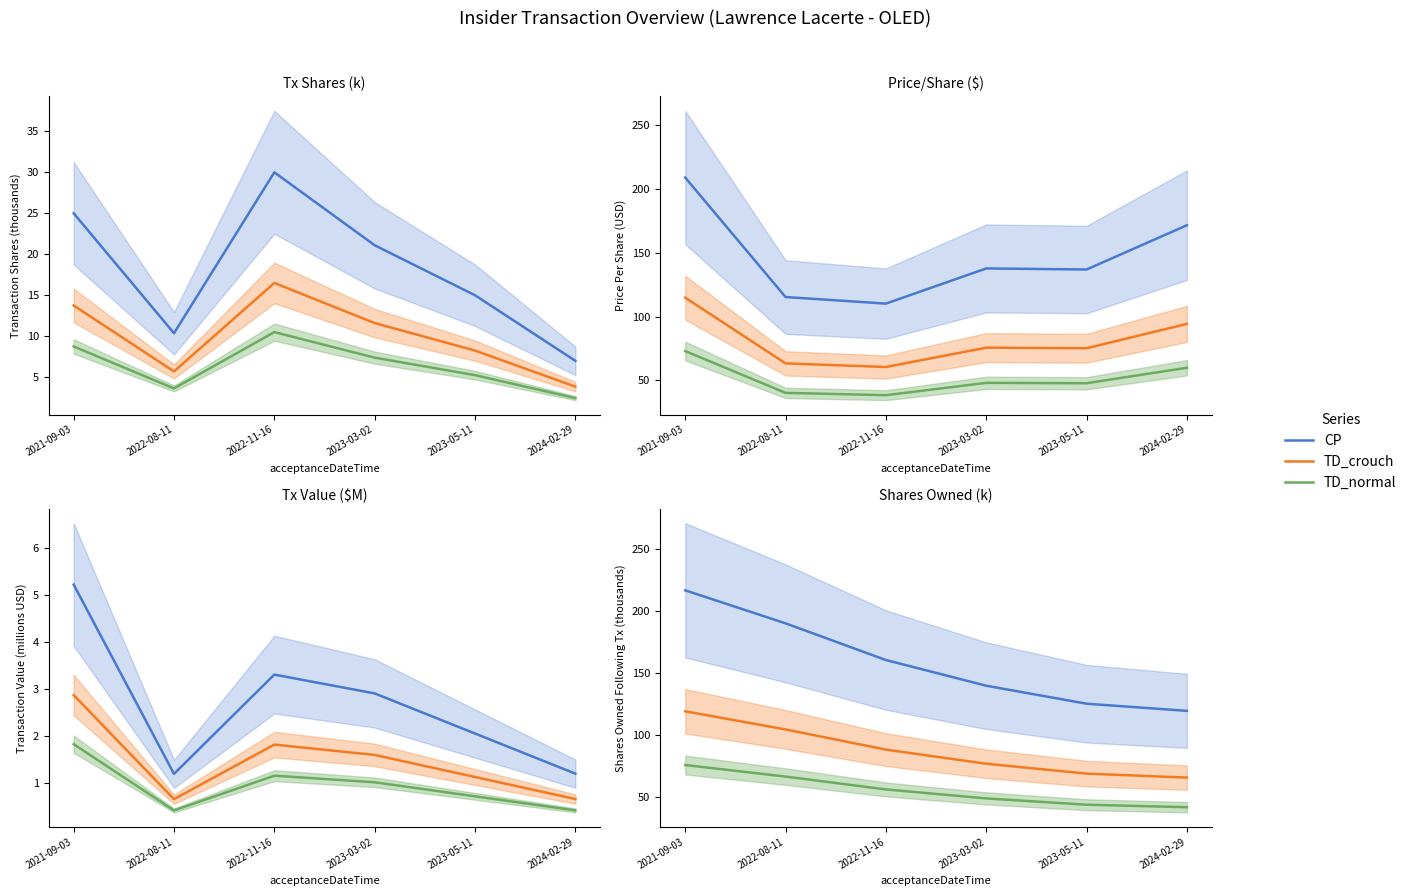

What are all the series names shown in the legend?

CP, TD_crouch, TD_normal